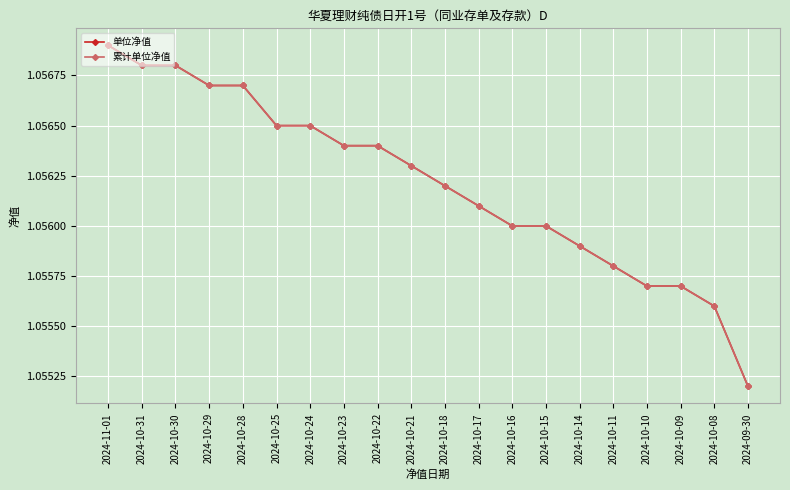

Is this an area chart (filled region under the line)?

No